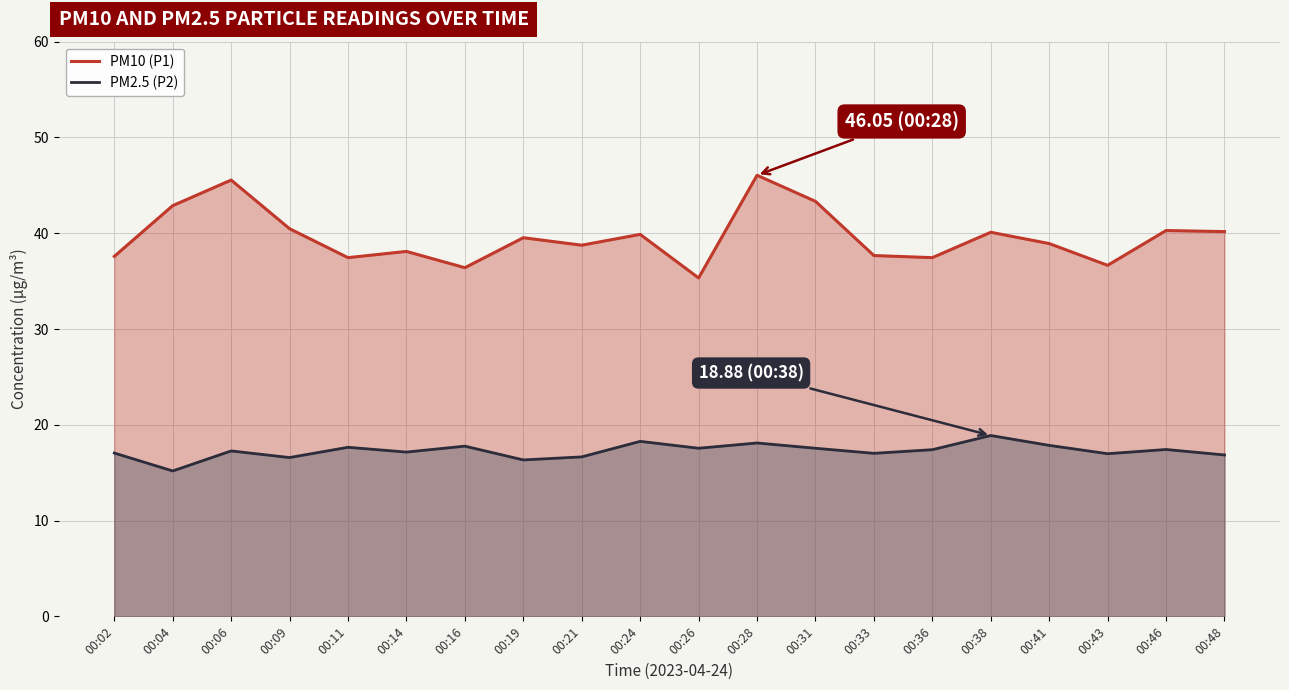

Is it true that PM10 (P1) equals 78.6 at 00:06?

False